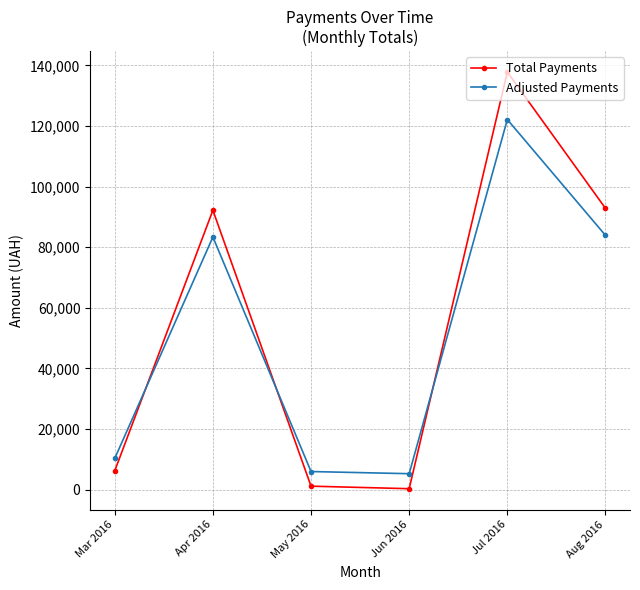

How many values in the Total Payments series are below 92212?

3